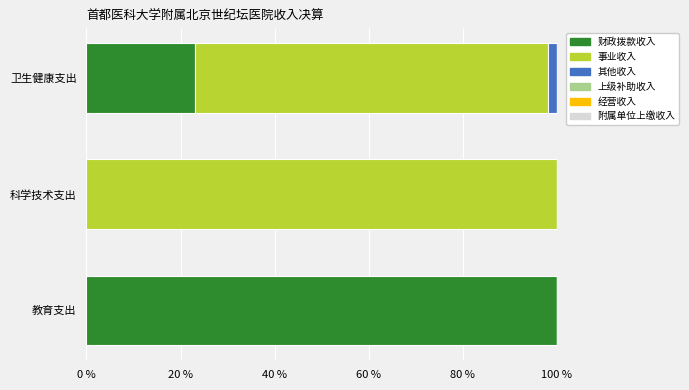

Is it true that 财政拨款收入 equals 50.7 at 科学技术支出?

False